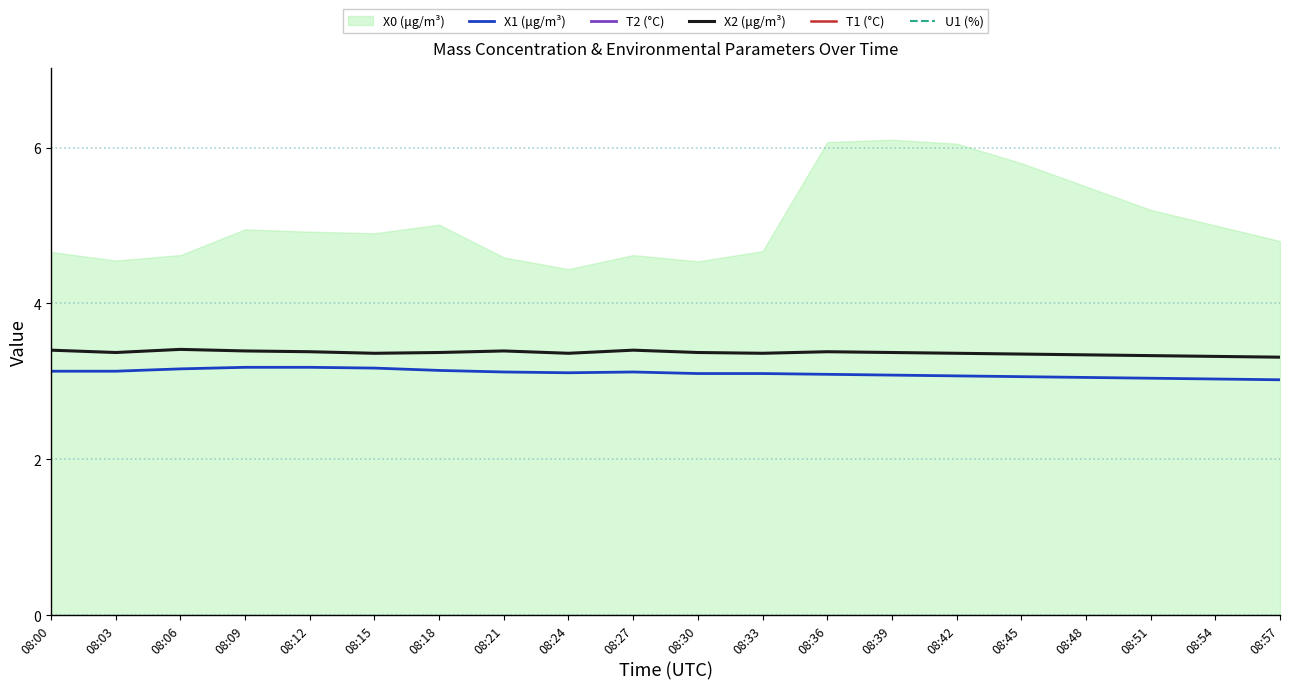

What is the highest value of the X2 (μg/m³) series?

3.4